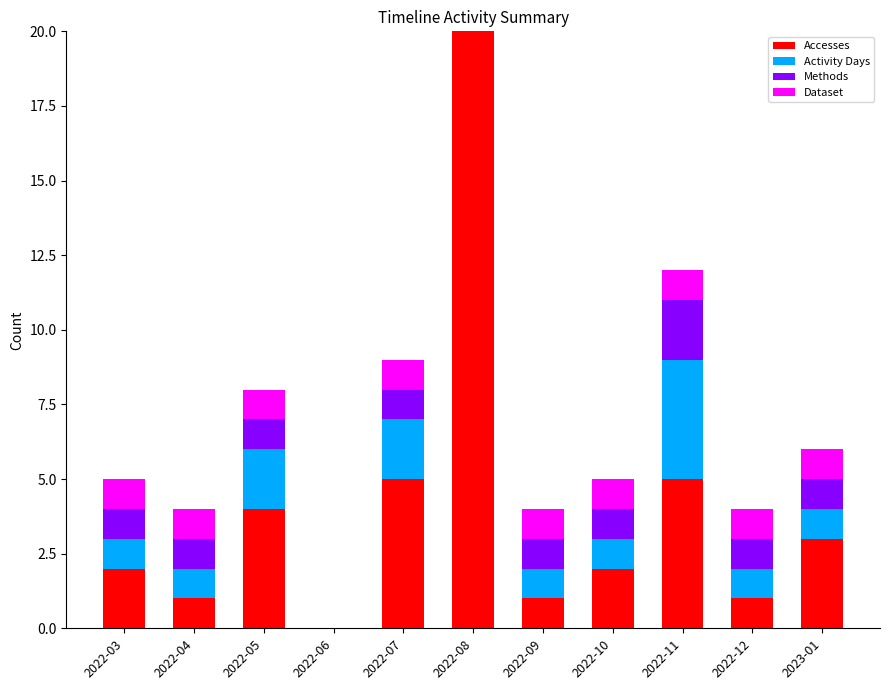

Reading right to left, what are all the values shown in this chart?

Accesses: 3	1	5	2	1	560	5	0	4	1	2
Activity Days: 1	1	4	1	1	2	2	0	2	1	1
Methods: 1	1	2	1	1	1	1	0	1	1	1
Dataset: 1	1	1	1	1	1	1	0	1	1	1